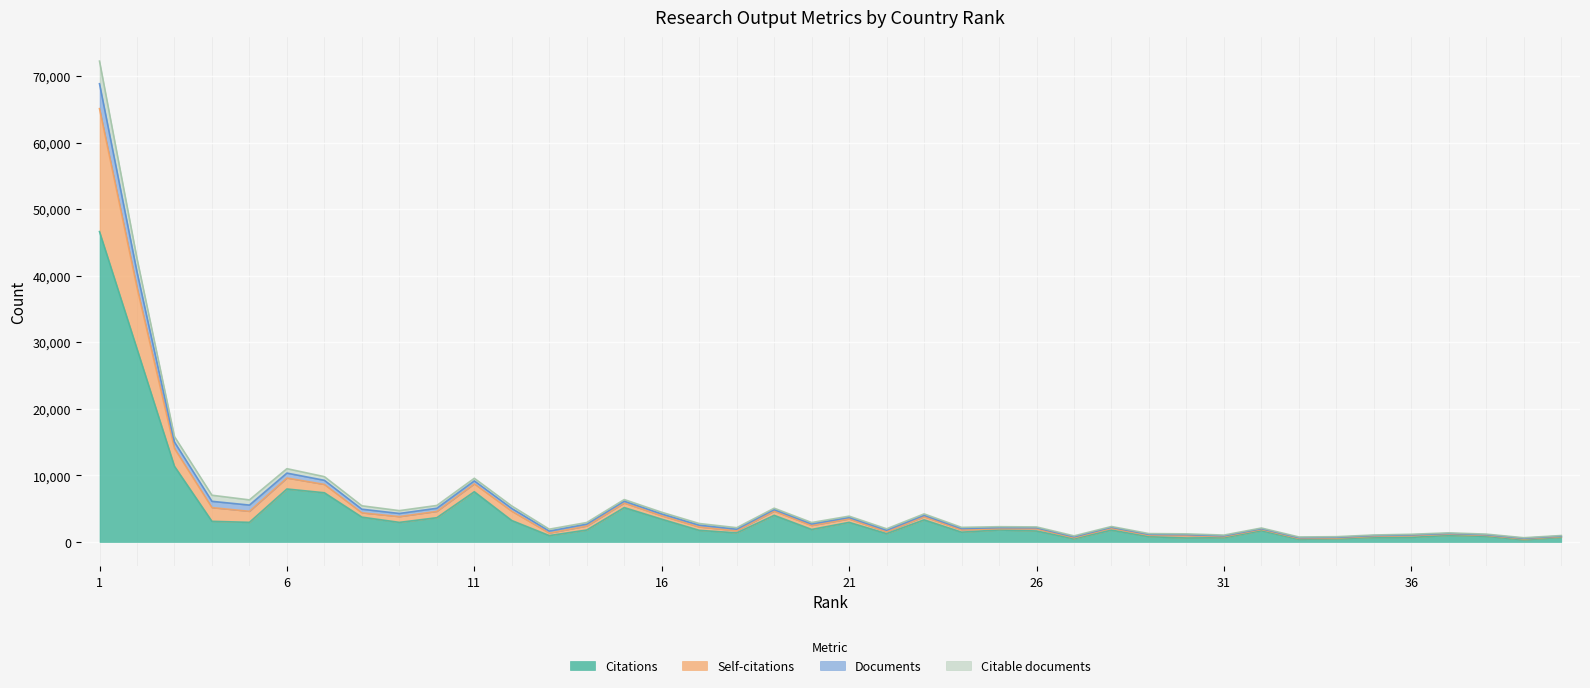

What are all the series names shown in the legend?

Citations, Self-citations, Documents, Citable documents